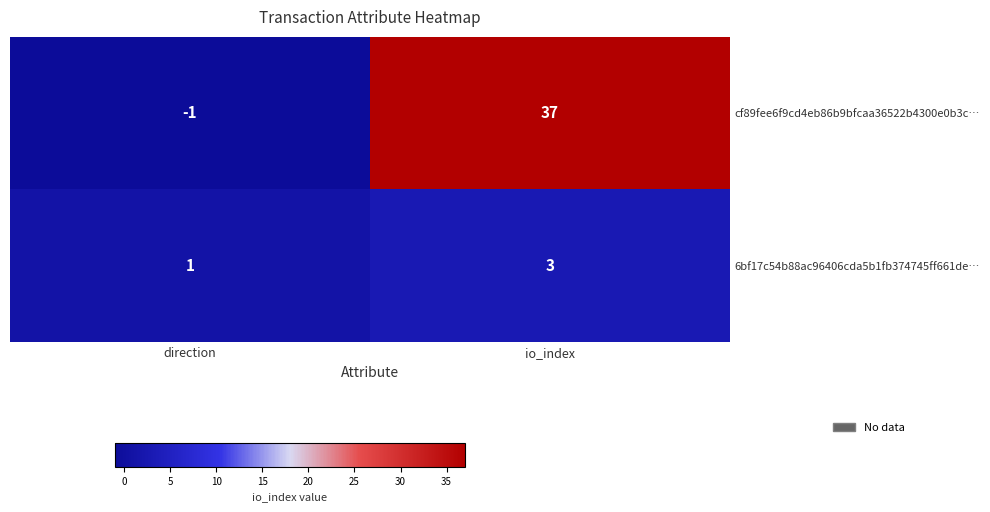

Between direction and io_index, which series saw the biggest shift?

cf89fee6f9cd4eb86b9bfcaa36522b4300e0b3c…